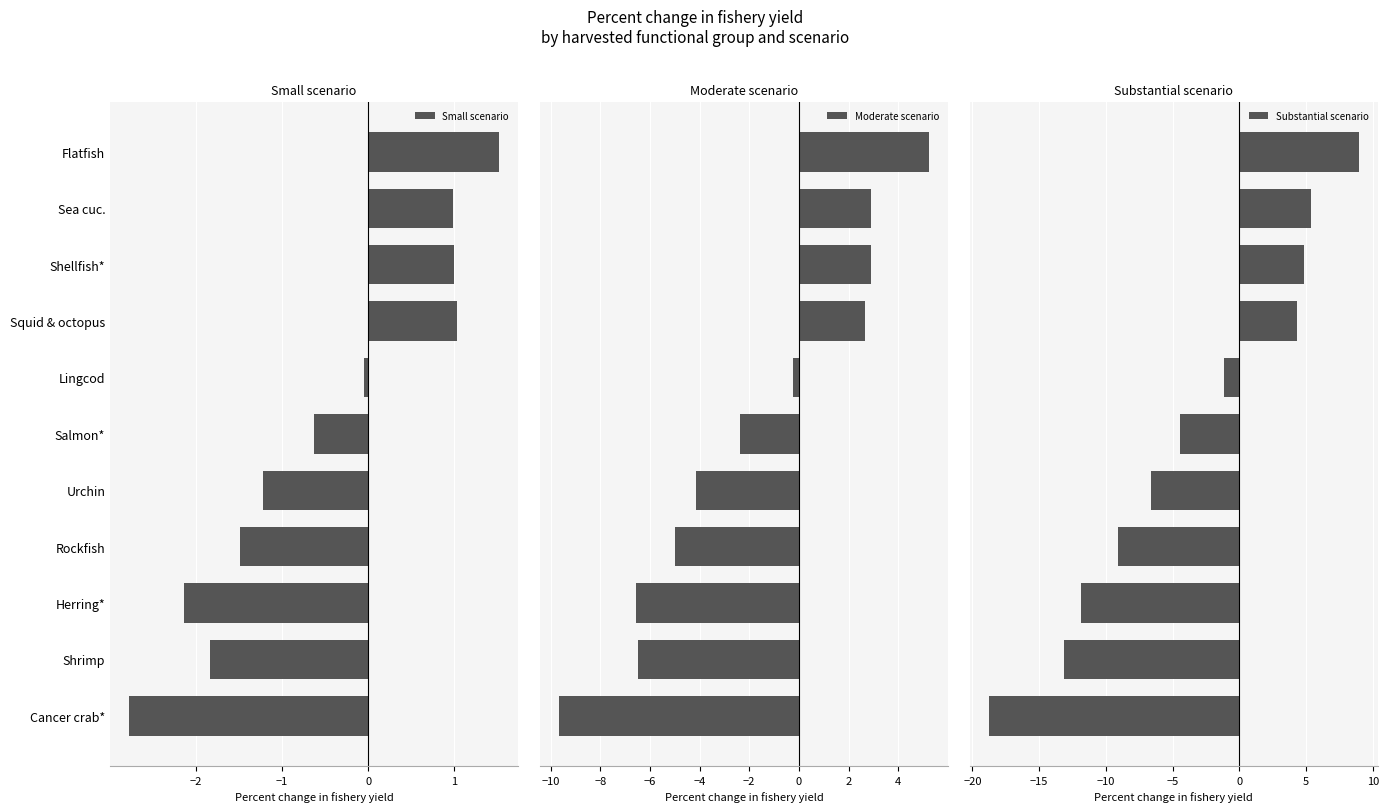

True or false: Small scenario has a value of -1.8 at Shrimp.

True